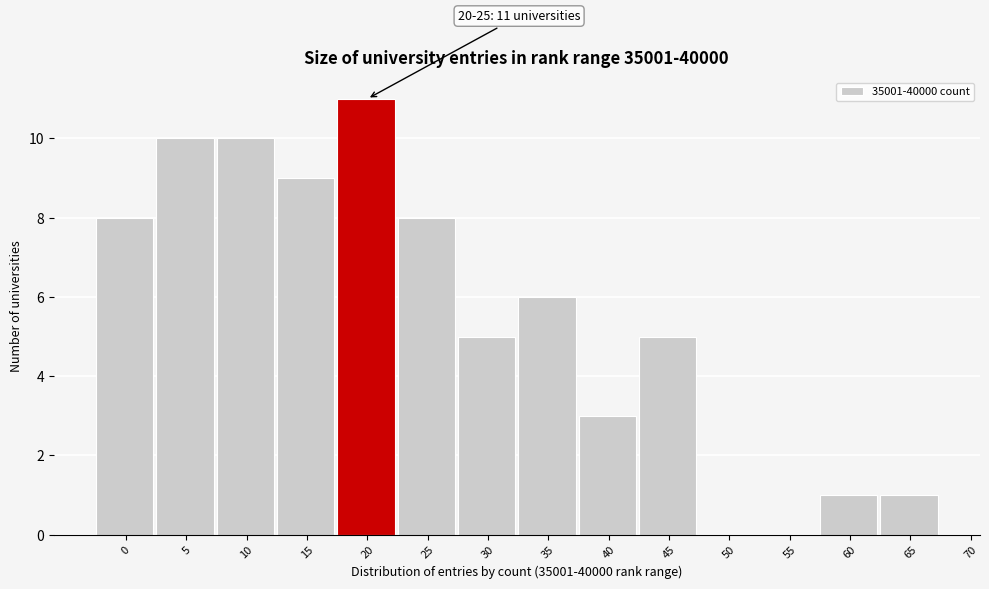

Reading left to right, extract all data points from this chart.

0=8	5=10	10=10	15=9	20=11	25=8	30=5	35=6	40=3	45=5	50=0	55=0	60=1	65=1